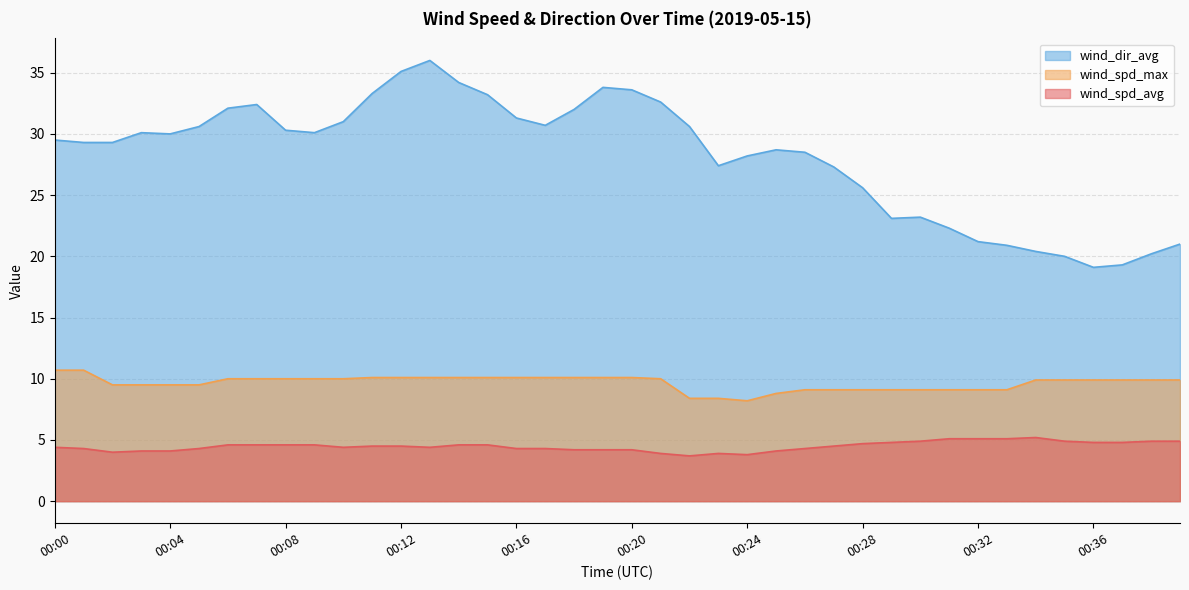

Rank the series by their maximum value, from lowest to highest.

wind_spd_avg, wind_spd_max, wind_dir_avg